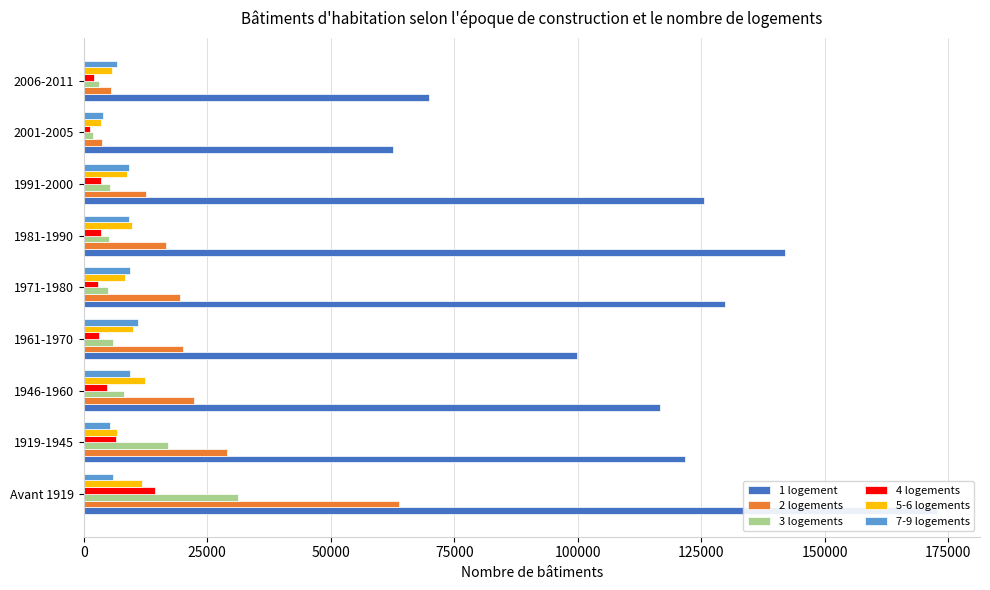

What is the sum of all 2 logements values?

193419